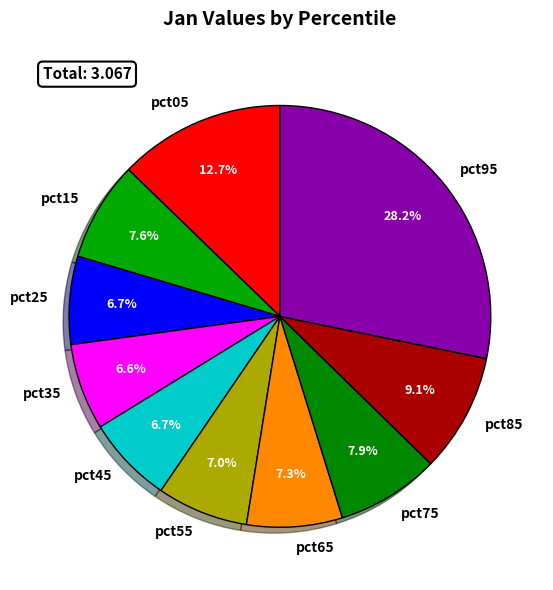

To the nearest percent, what is the average slice percentage?

10%